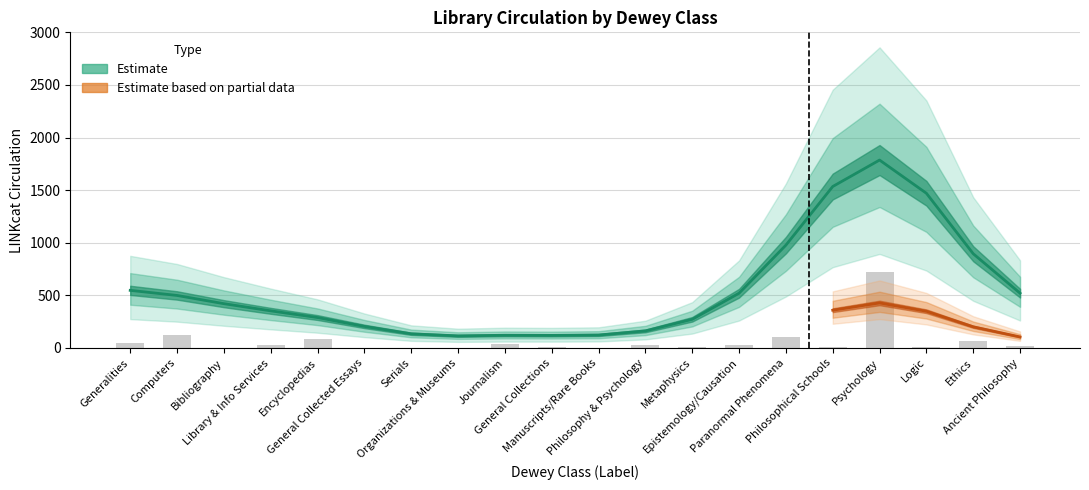

Reading left to right, list all the values displayed in this chart.

49.8	122.4	2.3	29.3	85.6	0.1	0.6	3.6	39.6	5.0	2.3	25.3	10.9	29.2	107.2	5.3	718.3	5.8	65.8	18.6